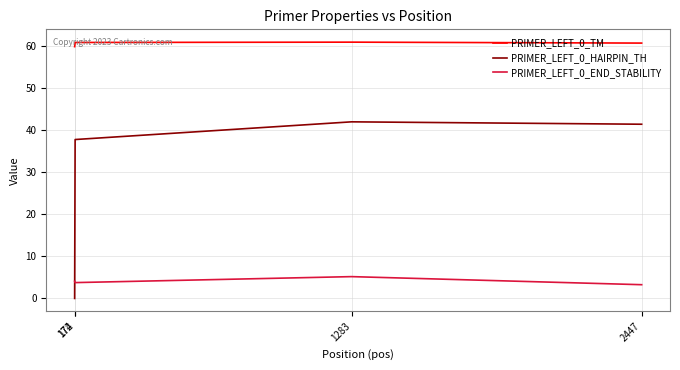

Which series has the largest total across all categories?

PRIMER_LEFT_0_TM